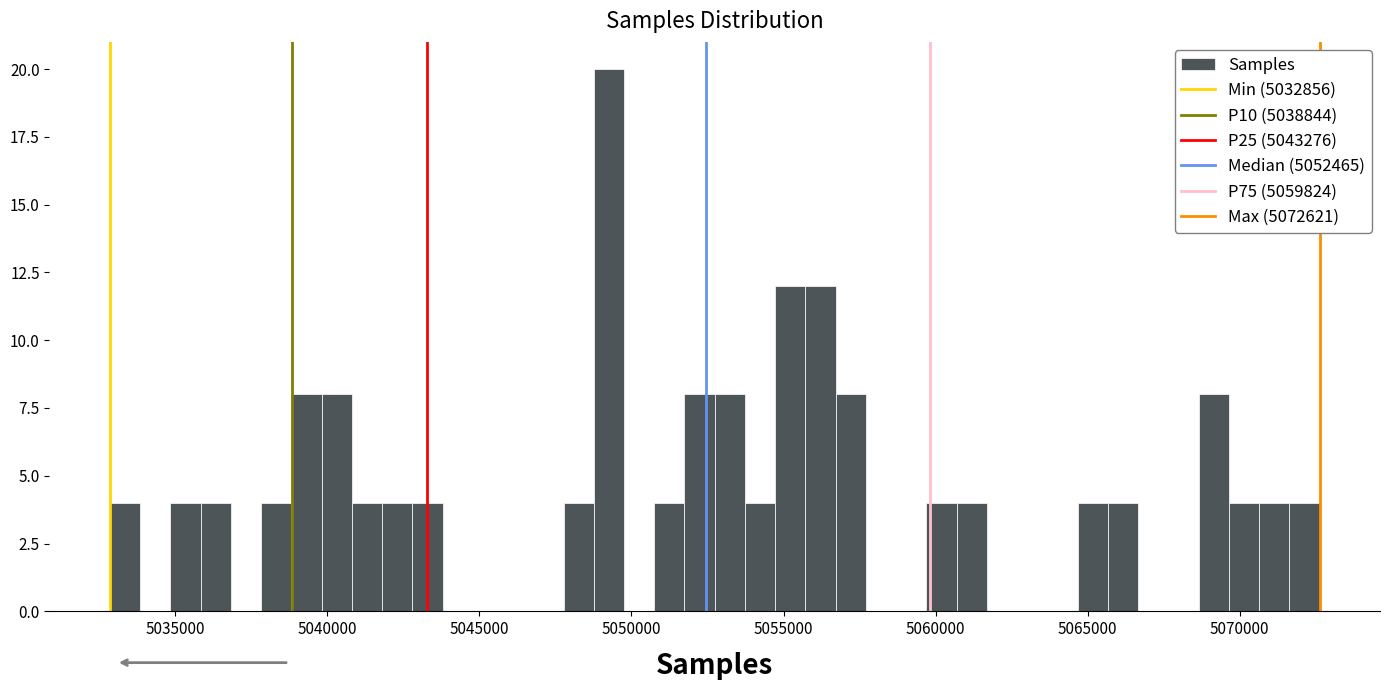

Around what value on the x-axis is the tallest bar? Give the approximate position of its centre, as read against the axis.

5049500